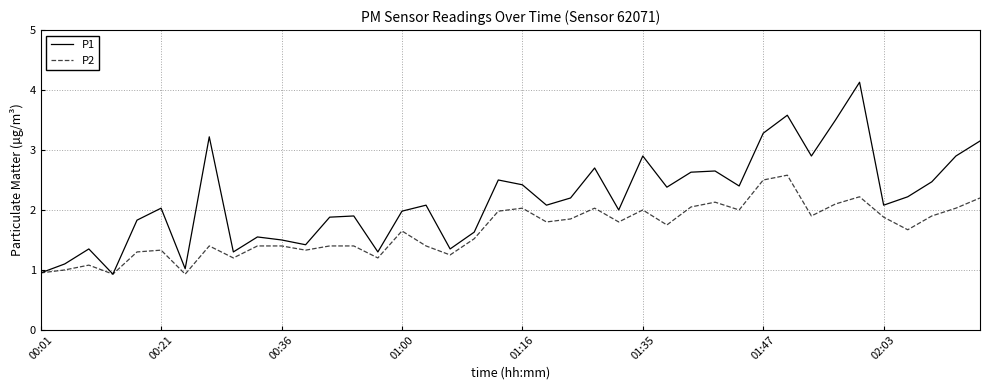

How many categories are shown in the chart?

40